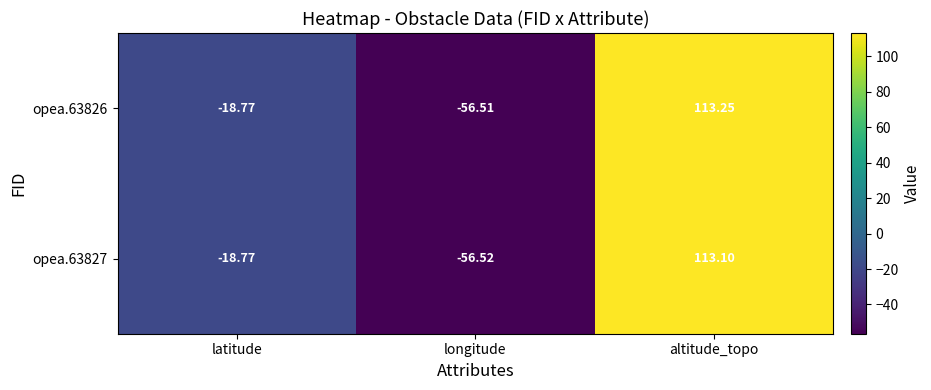

At how many categories does at least one series exceed 65?

1